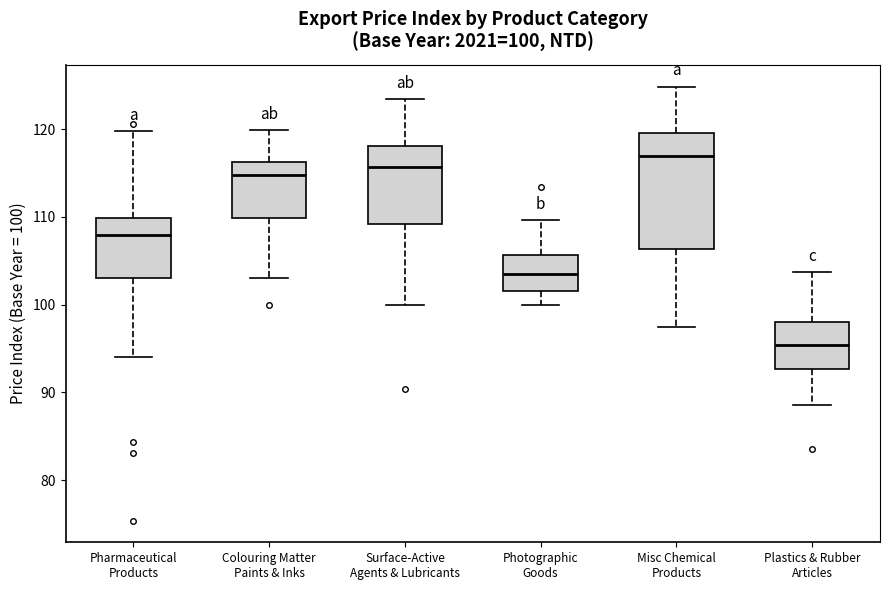

Which box has the lowest median line?

Plastics & Rubber Articles